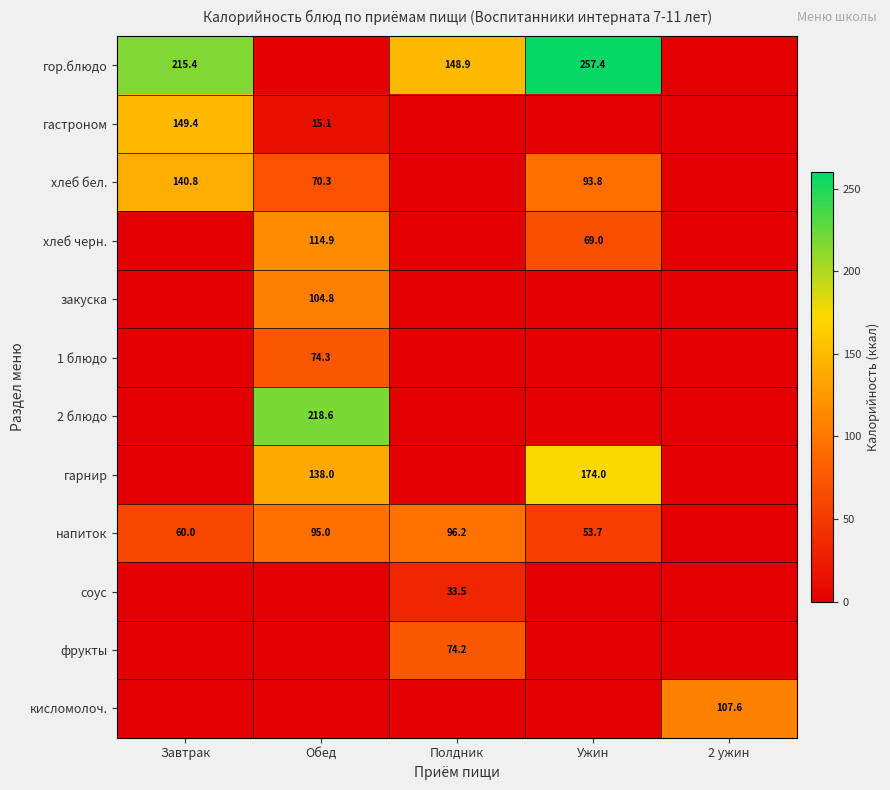

What is the spread (max minus min) of values at Завтрак?

215.4